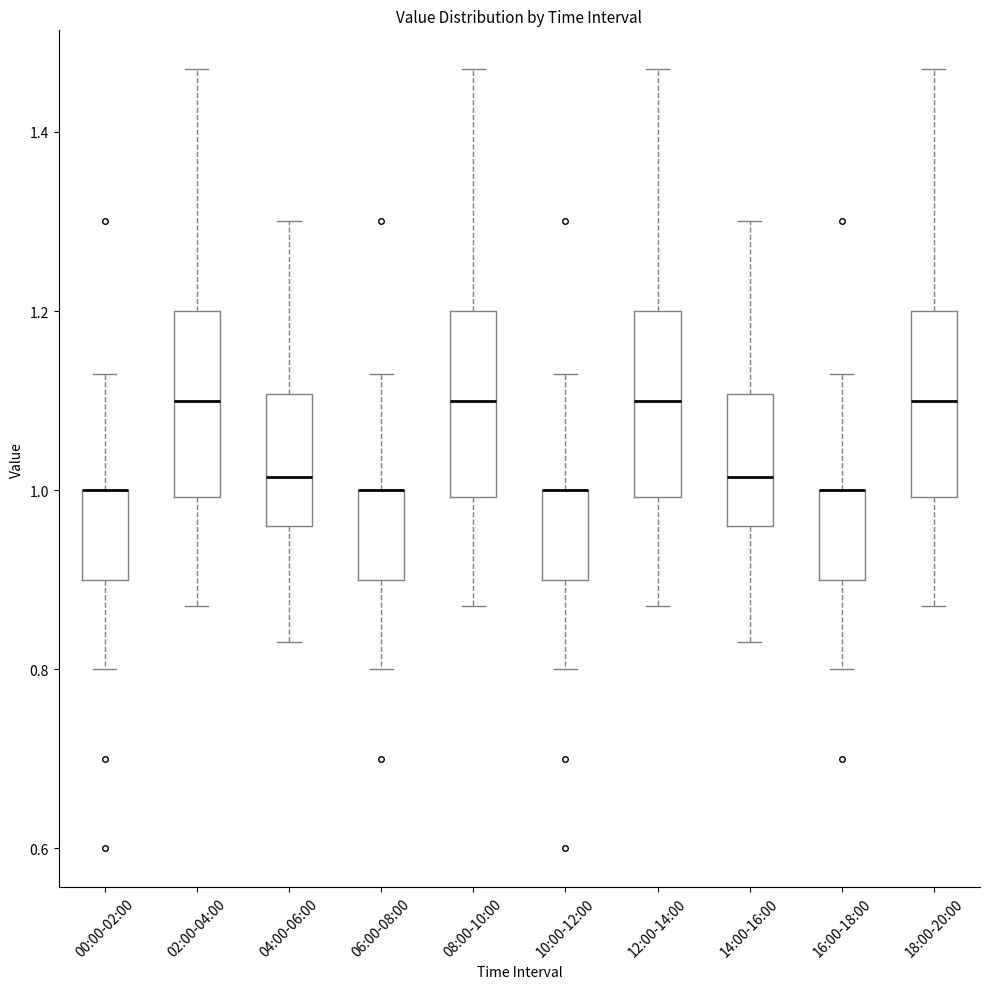

Where does the lower whisker of the box for 08:00-10:00 end on the y-axis? The values are not printed on the chart, so give them approximately, as read against the axis.

0.88